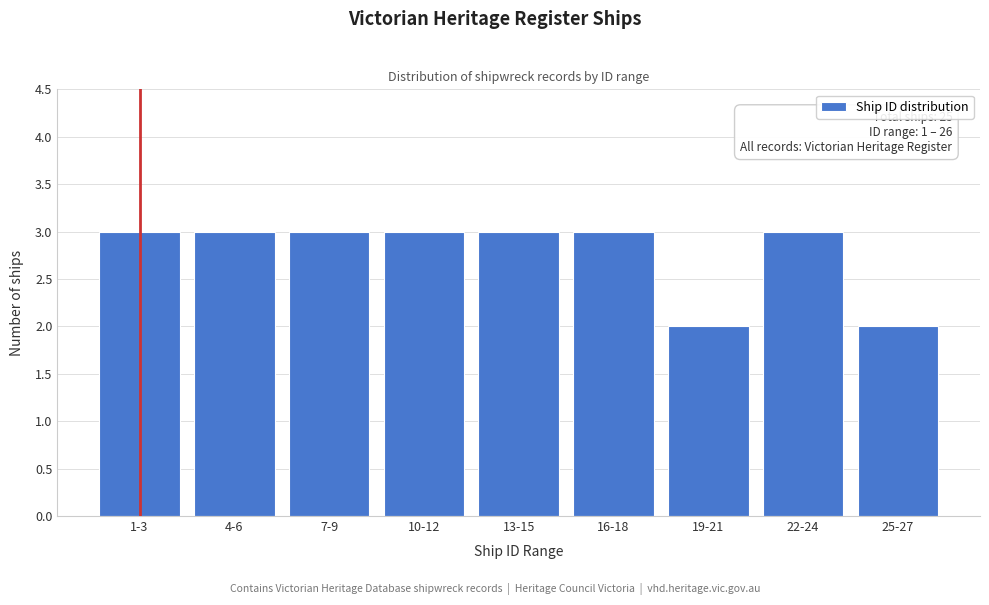

Reading left to right, extract all data points from this chart.

1-3=3	4-6=3	7-9=3	10-12=3	13-15=3	16-18=3	19-21=2	22-24=3	25-27=2